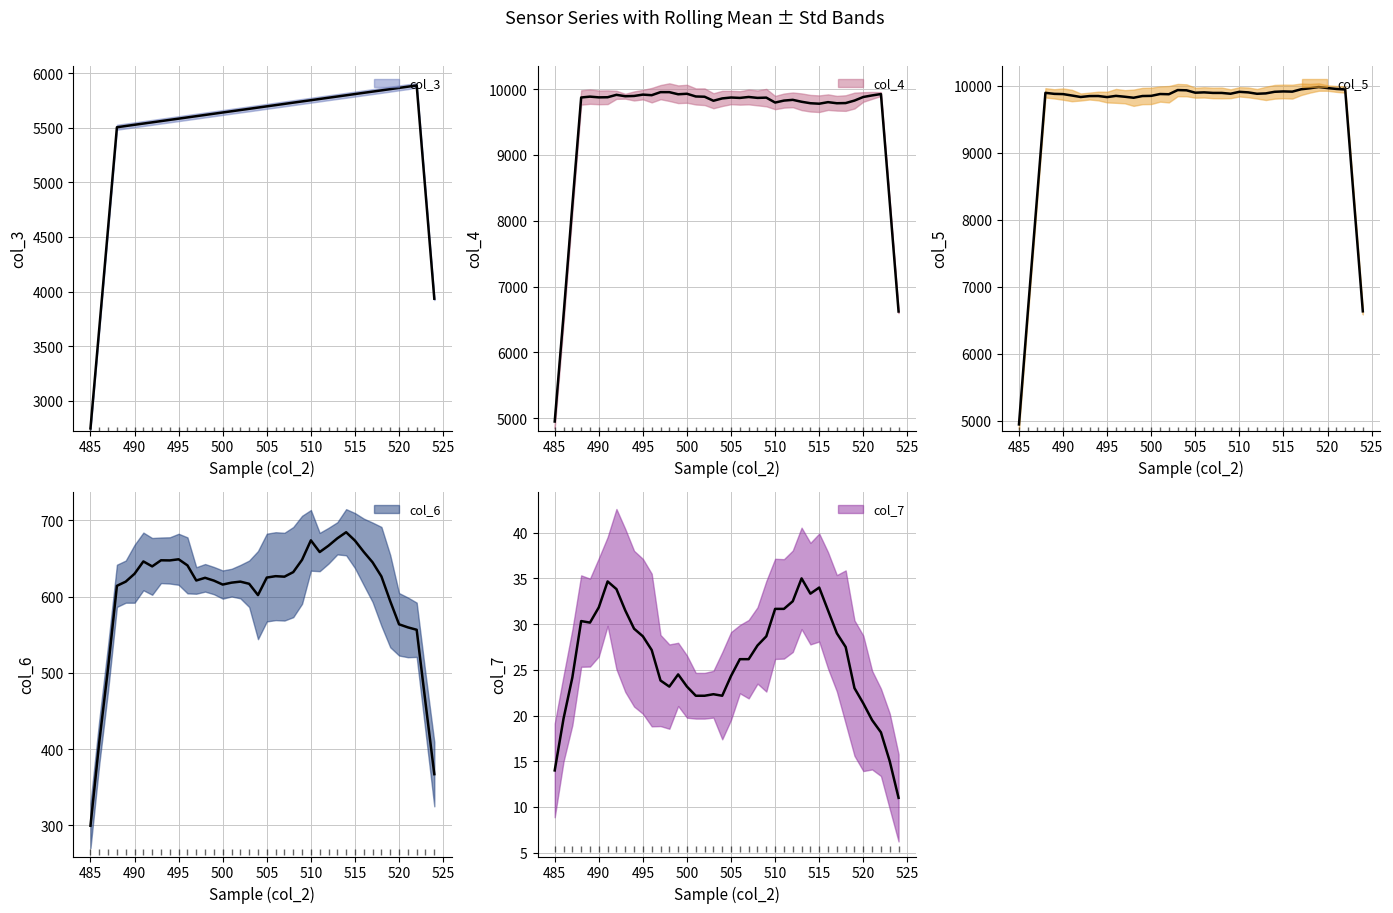

At how many categories does at least one series exceed 2760?

40